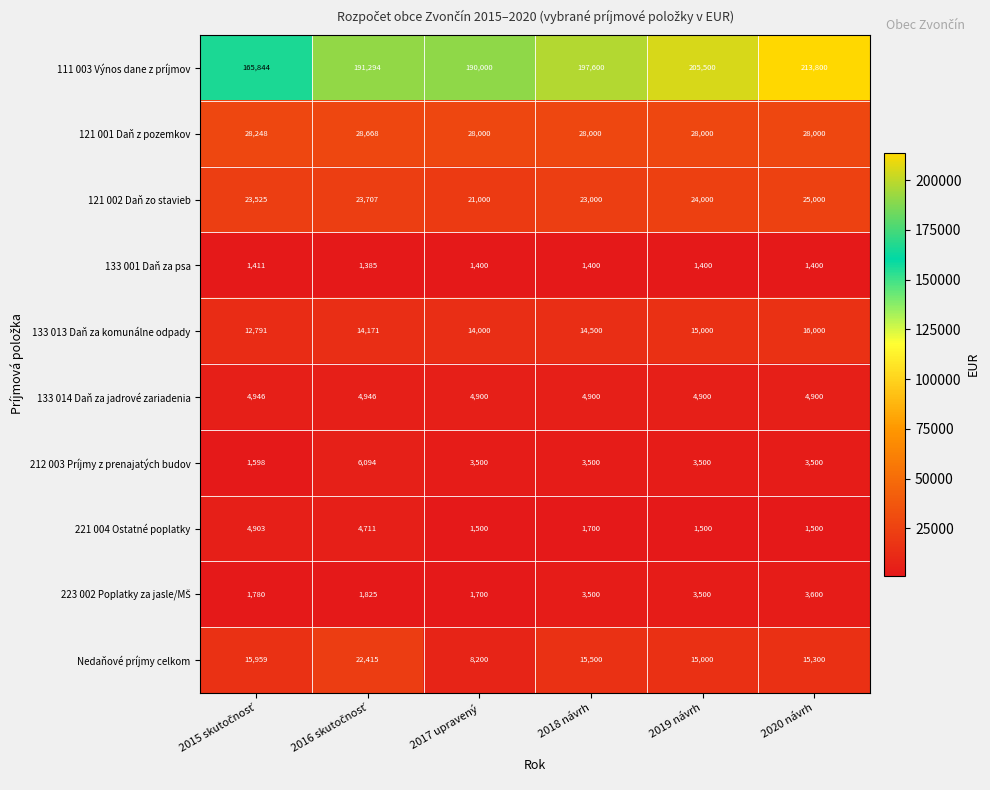

The value of 212 003 Príjmy z prenajatých budov at 2018 návrh is 3500. True or false?

True